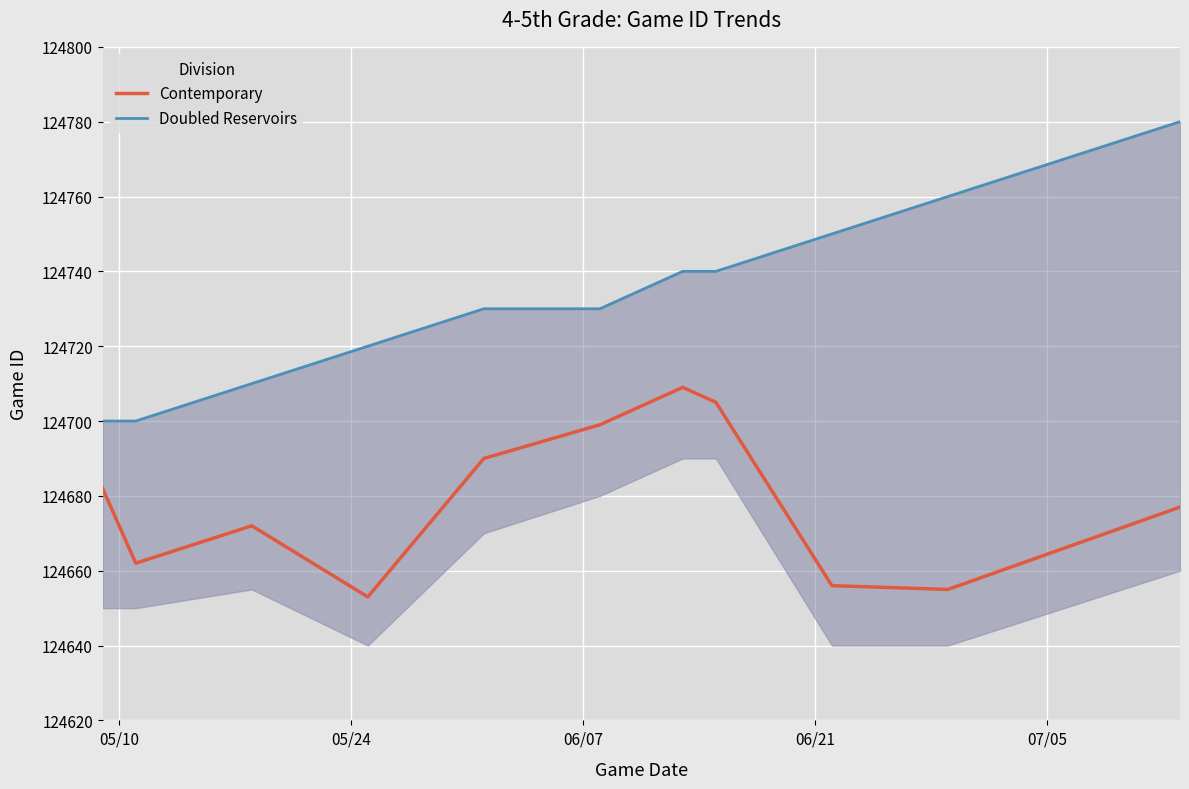

True or false: Doubled Reservoirs has more than 1 interior local peaks.

False